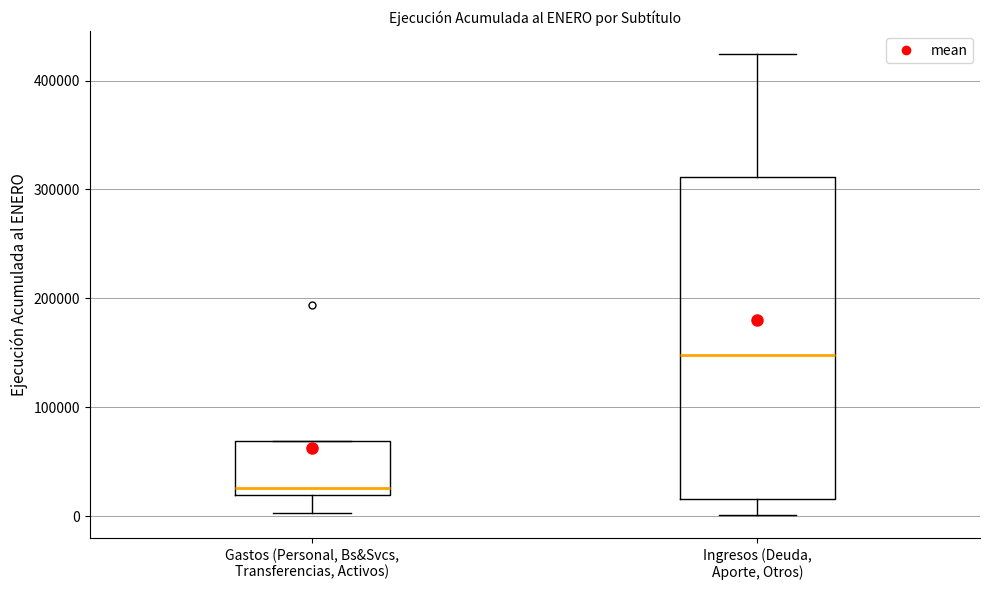

Where does the median line of the box for Ingresos (Deuda, Aporte, Otros) sit on the y-axis? The values are not printed on the chart, so give them approximately, as read against the axis.

150000